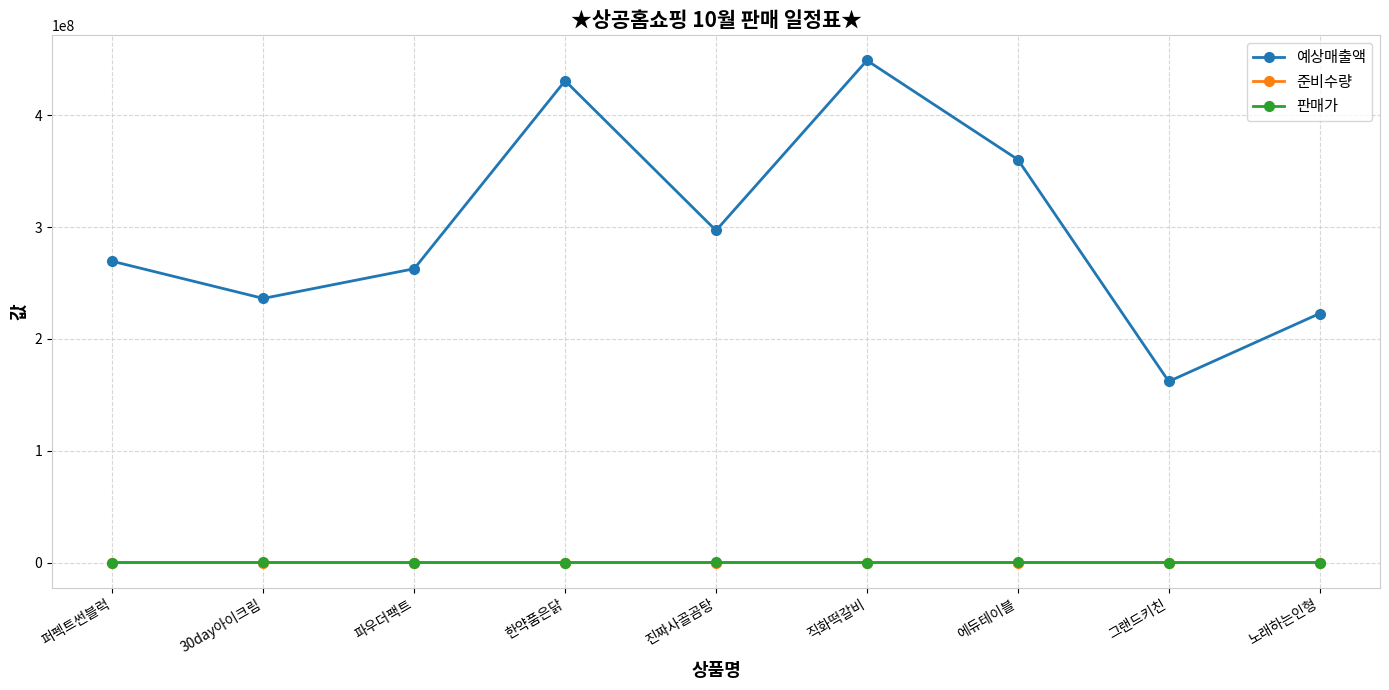

What is the greatest value displayed?

449100000